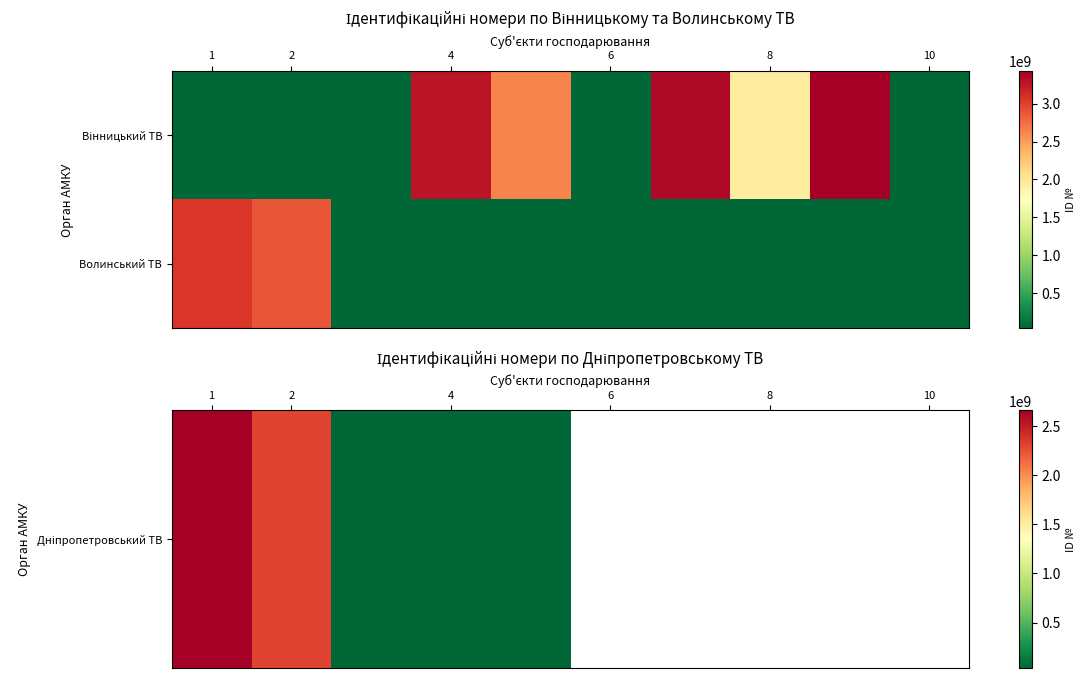

Which series has the largest total across all categories?

Волинський ТВ